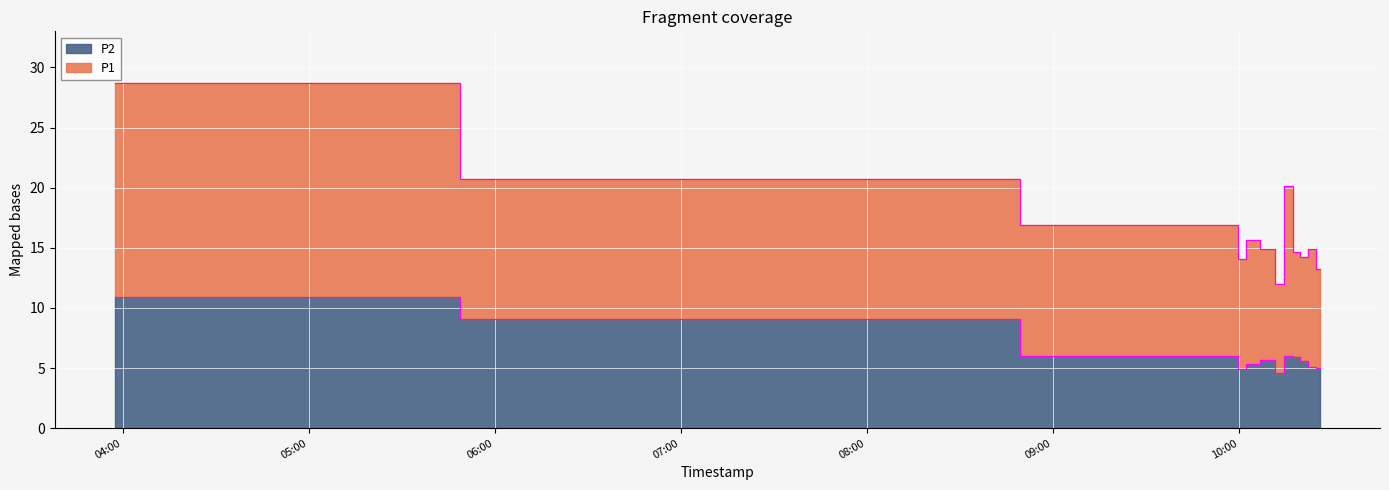

Rank the categories by value from highest to lowest.

2023-11-18T03:57:32, 2023-11-18T07:40:01, 2023-11-18T09:58:35, 2023-11-18T10:16:06, 2023-11-18T10:18:34, 2023-11-18T10:10:04, 2023-11-18T10:21:03, 2023-11-18T10:03:39, 2023-11-18T10:23:36, 2023-11-18T10:26:06, 2023-11-18T10:01:06, 2023-11-18T10:12:57